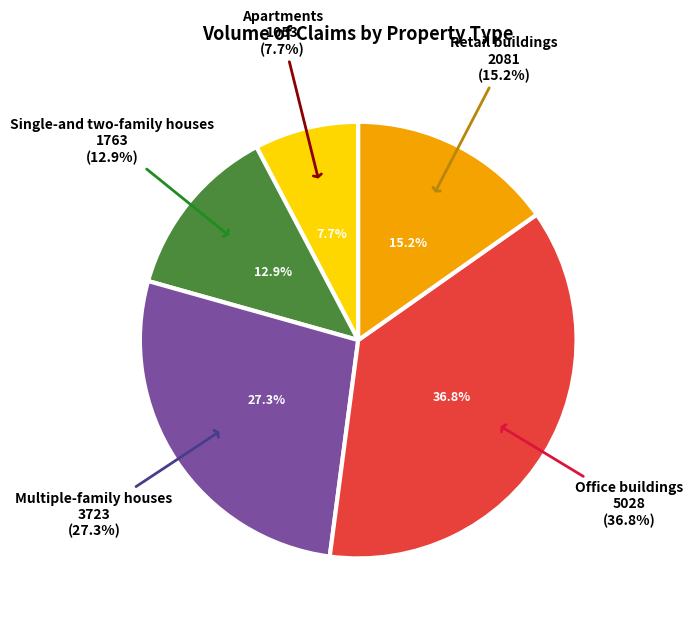

Which category has the biggest portion of the pie?

Office buildings